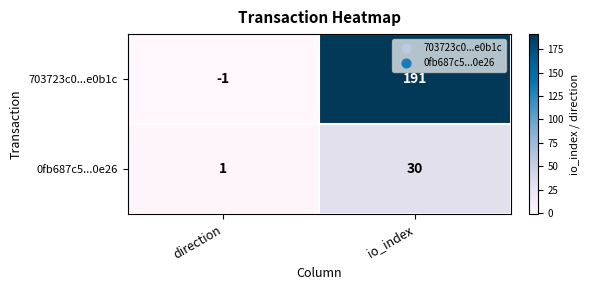

True or false: 703723c0...e0b1c has a value of -1 at direction.

True